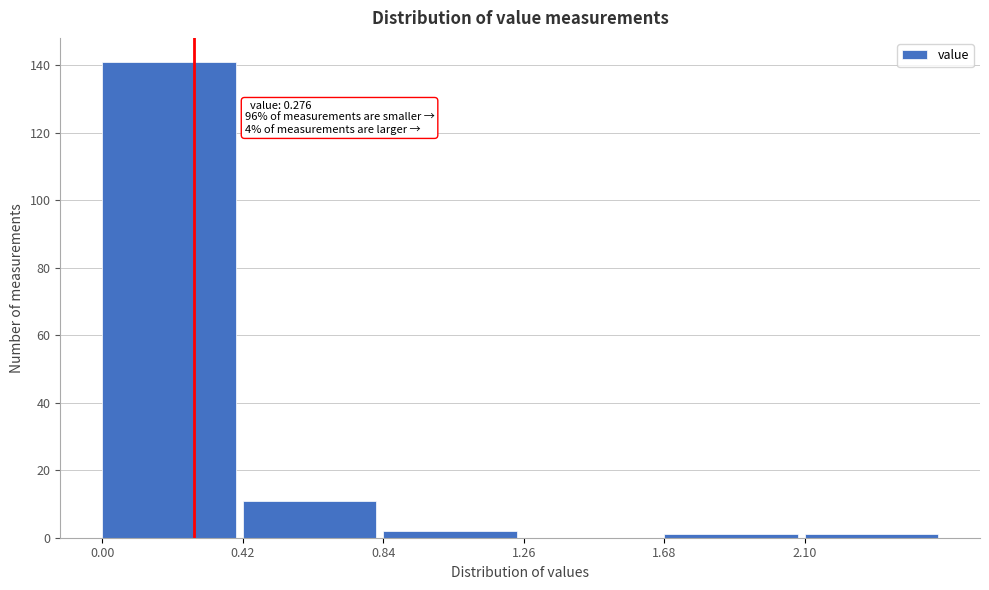

Over which range of the x-axis is the bar tallest?

0.00 to 0.42